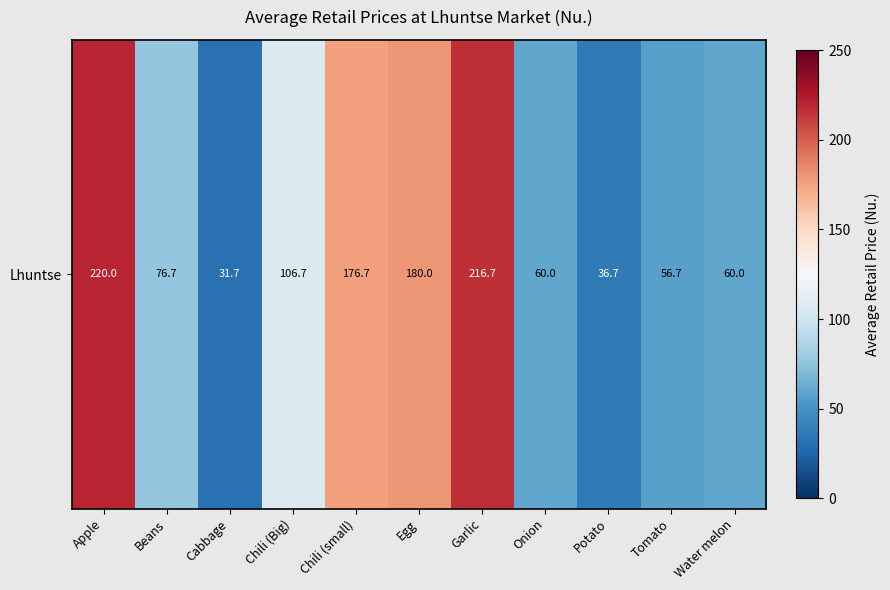

At which label does the data first exceed 76?

Apple